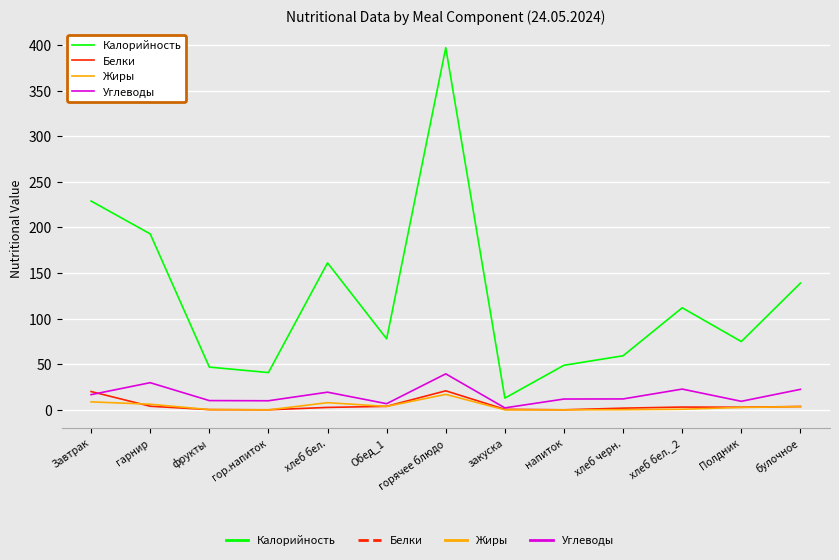

Where is Калорийность nearest to the value 205?

гарнир